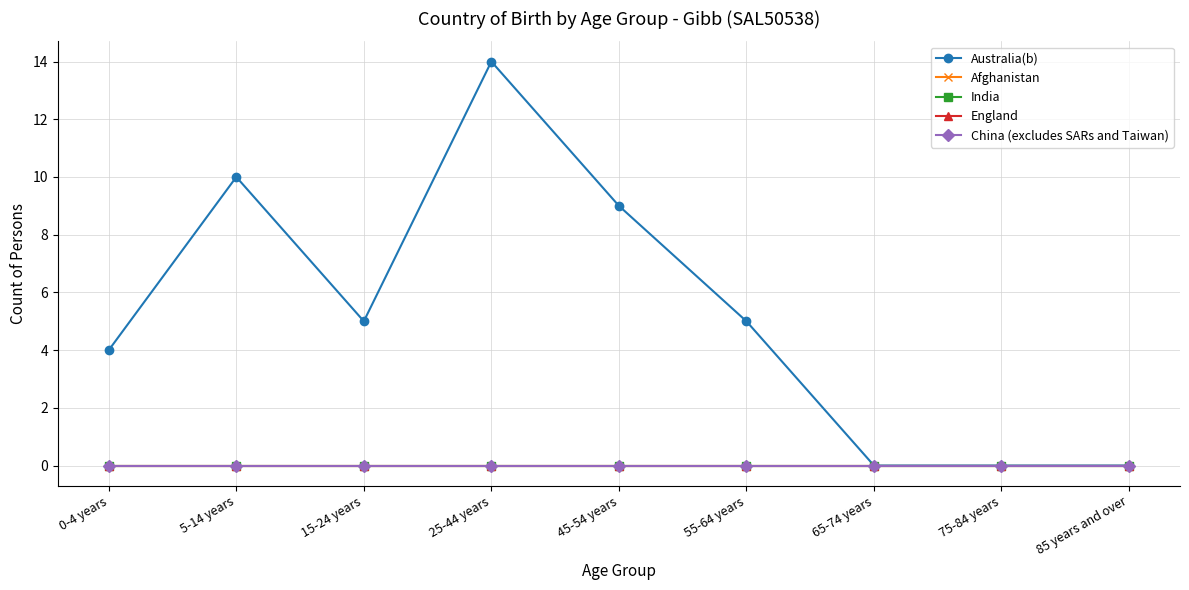

True or false: England and Australia(b) cross at least once.

False